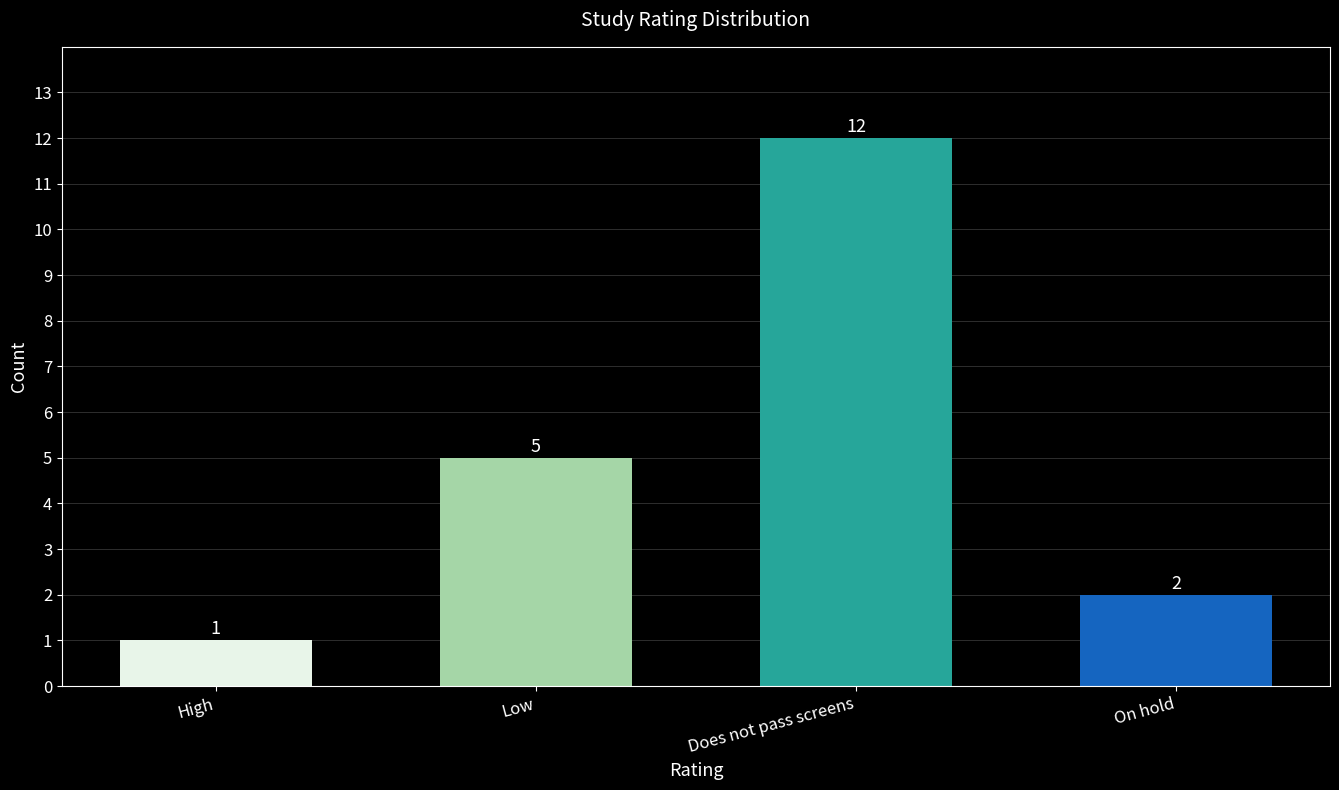

The chart shows a value of 12 at Does not pass screens. True or false?

True